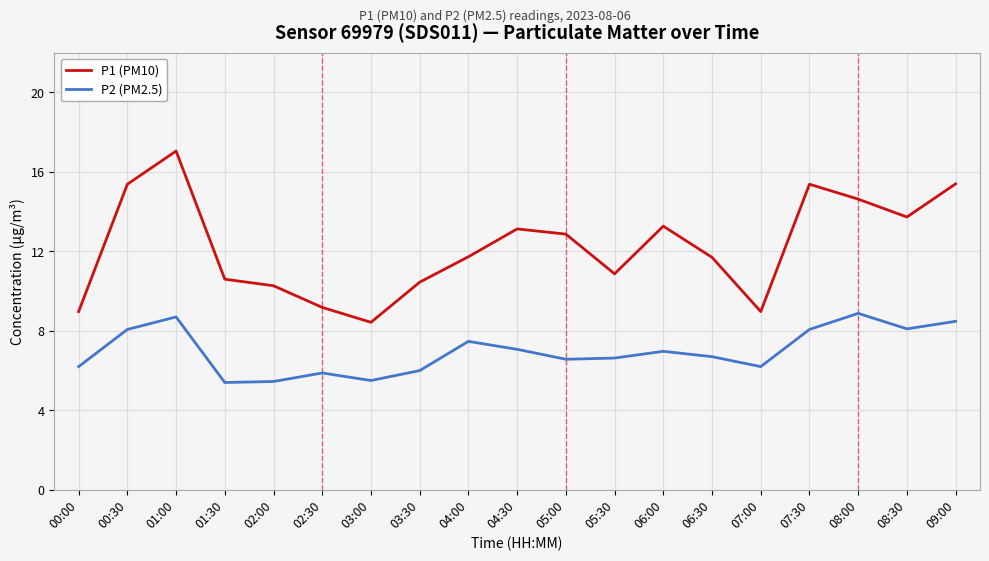

How many categories are shown in the chart?

19